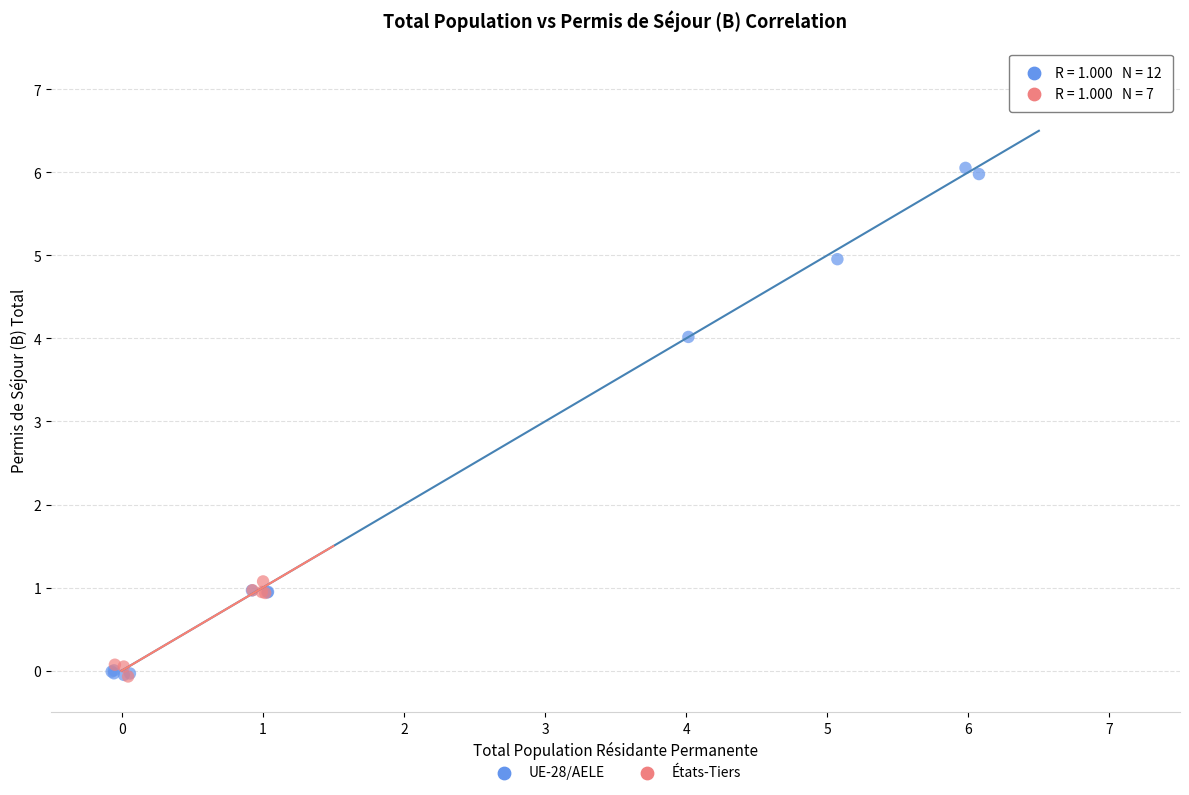

Which series contains the highest Y value?

UE-28/AELE